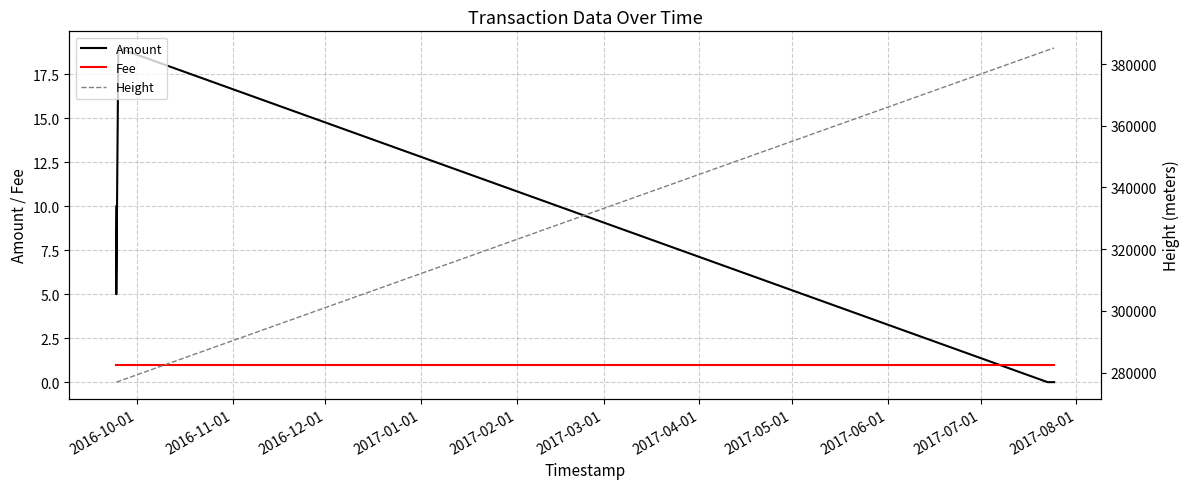

What is the maximum value for Height?

385211